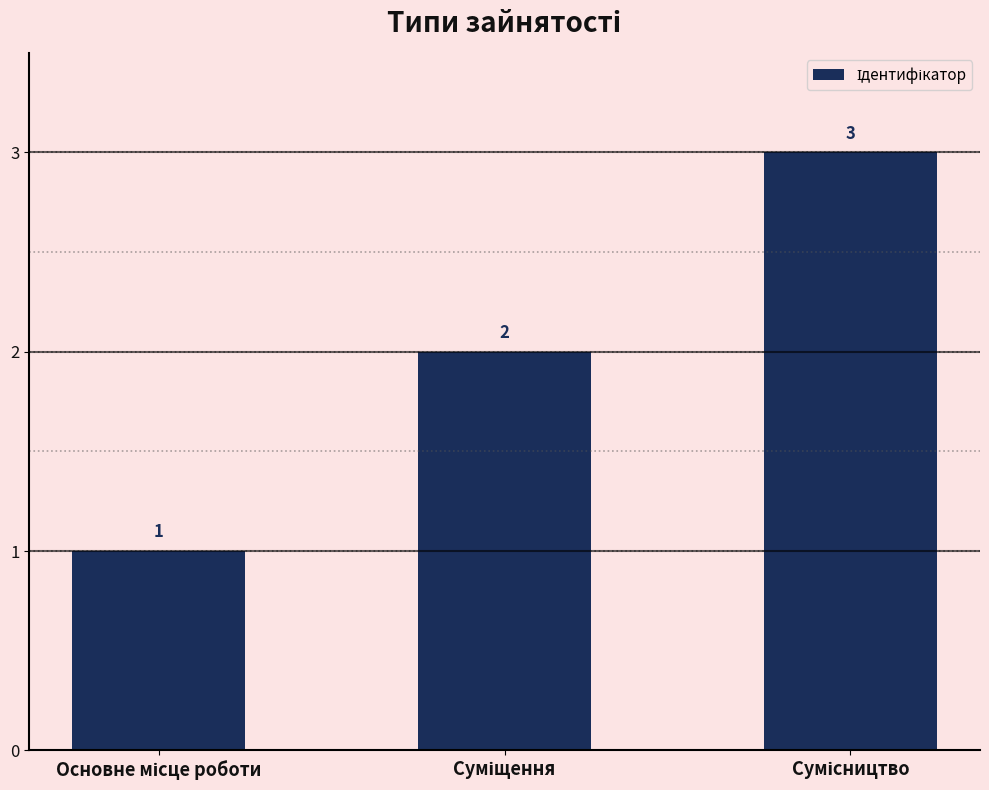

What is the sum of all values?

6